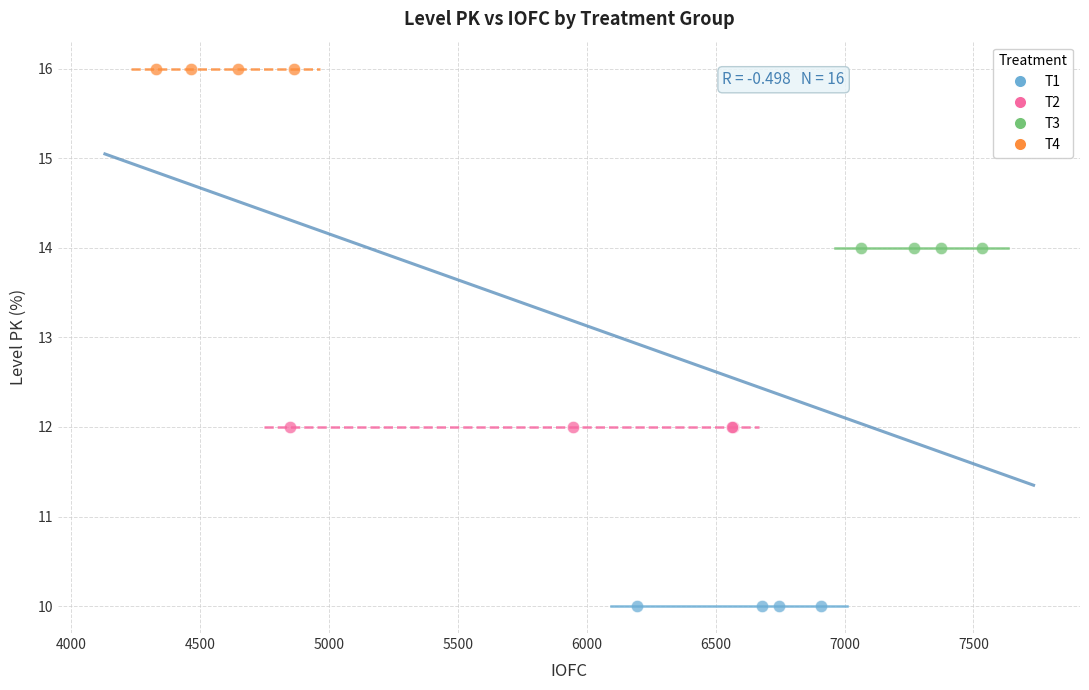

What are all the series names shown in the legend?

T1, T2, T3, T4